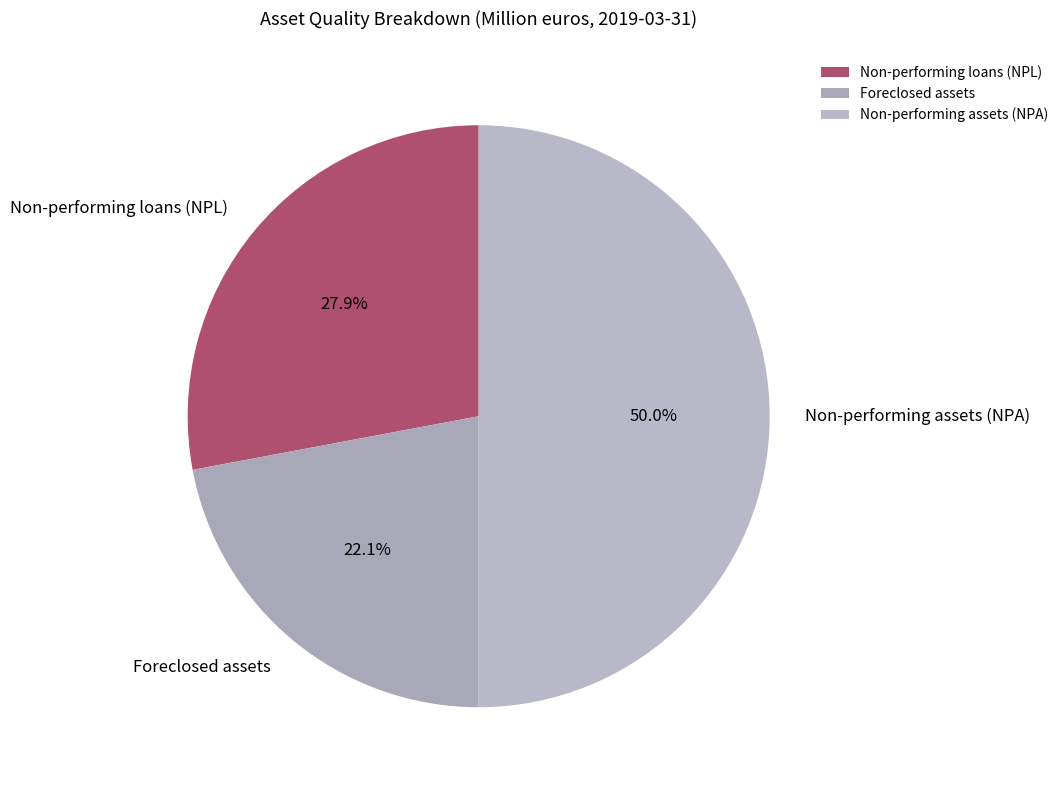

What percentage is NOT represented by Non-performing assets (NPA)?

50.0%